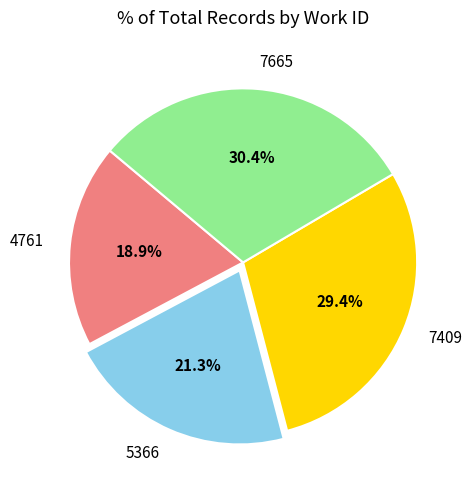

What is the total percentage of 7409 and 5366?

50.7%